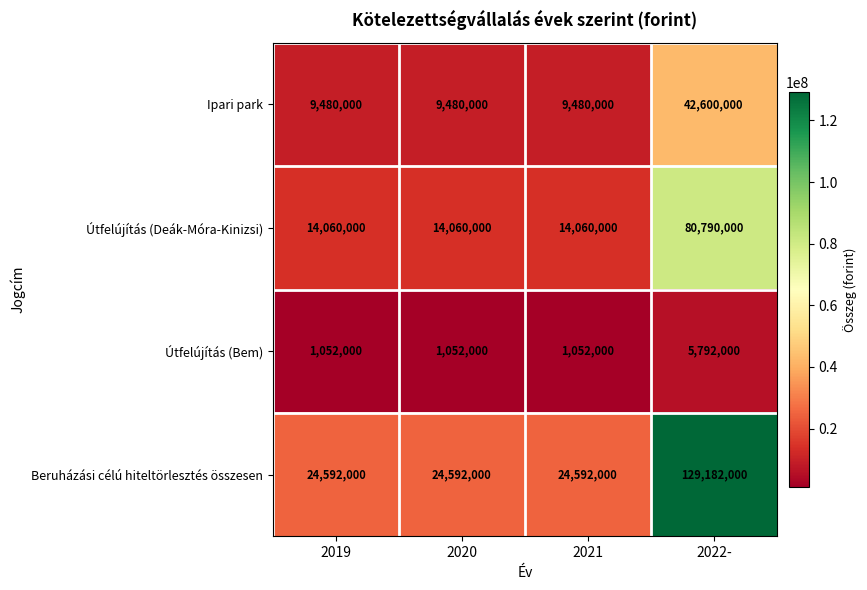

Rank the series by their maximum value, from highest to lowest.

Beruházási célú hiteltörlesztés összesen, Útfelújítás (Deák-Móra-Kinizsi), Ipari park, Útfelújítás (Bem)